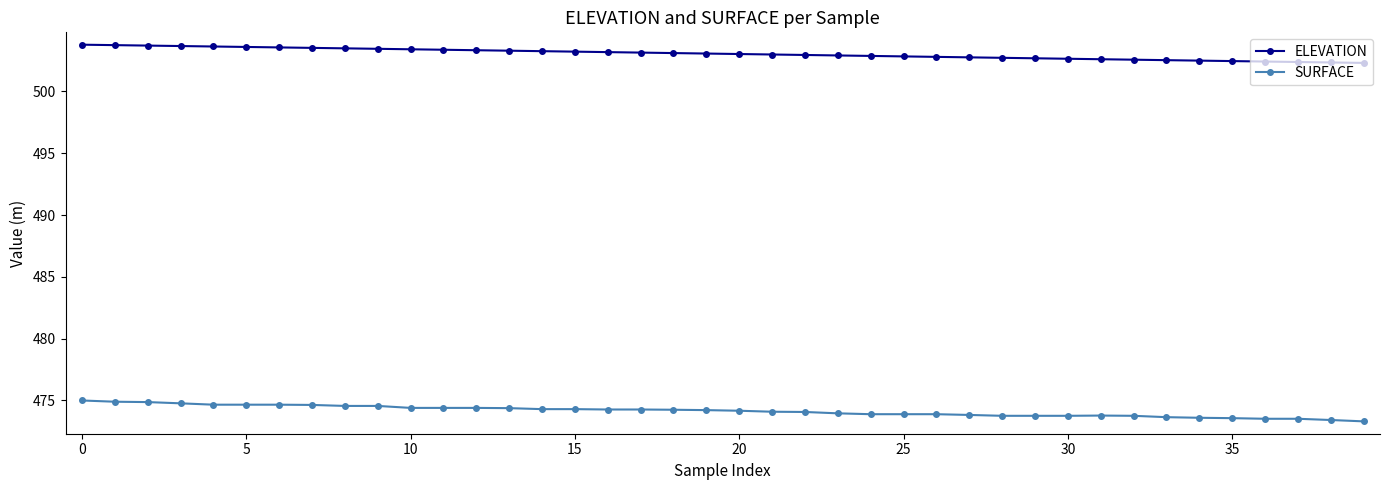

True or false: ELEVATION and SURFACE intersect in this chart.

False